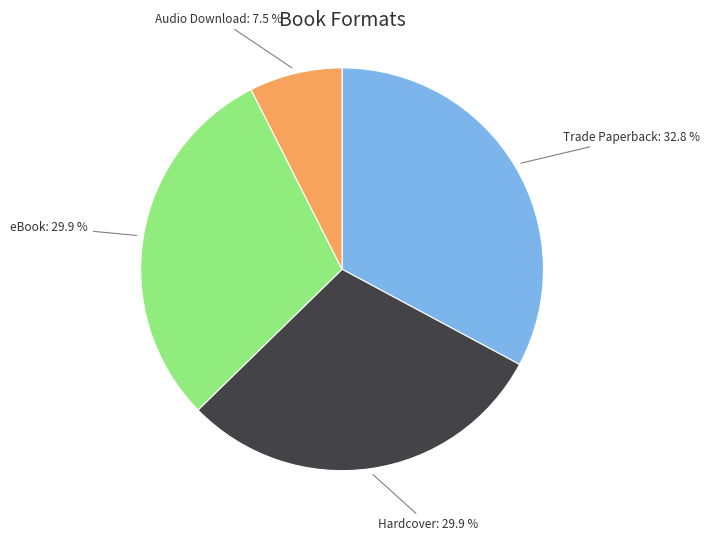

Combined, do eBook and Hardcover account for over 50%?

Yes